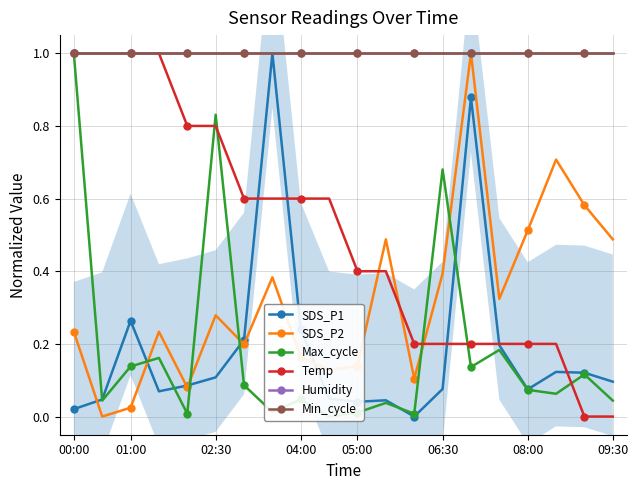

At which label does Max_cycle reach its peak?

00:00